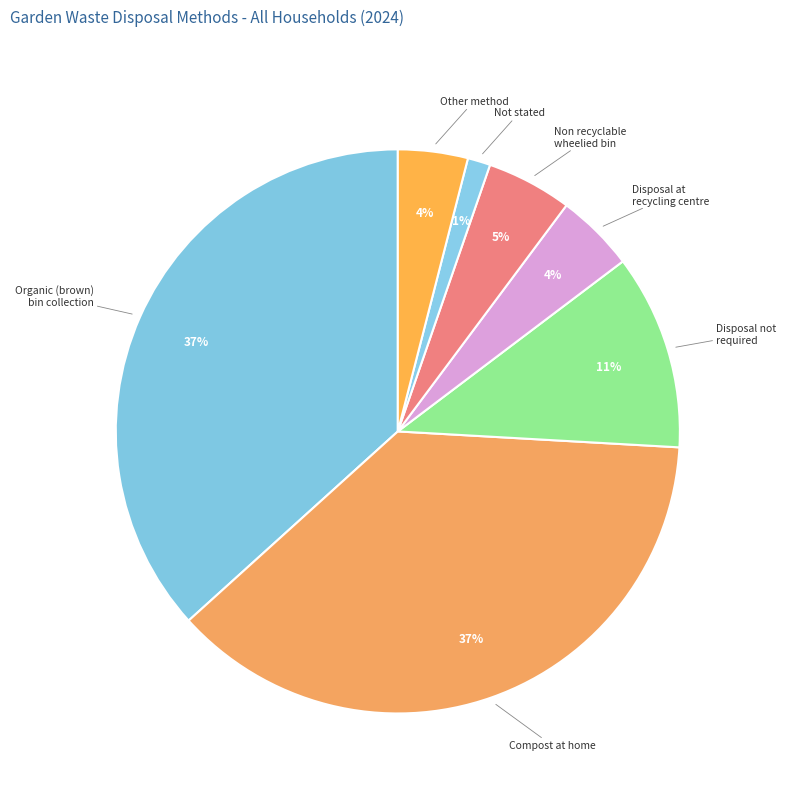

Between Non recyclable wheelied bin and Disposal not required, which is larger?

Disposal not required